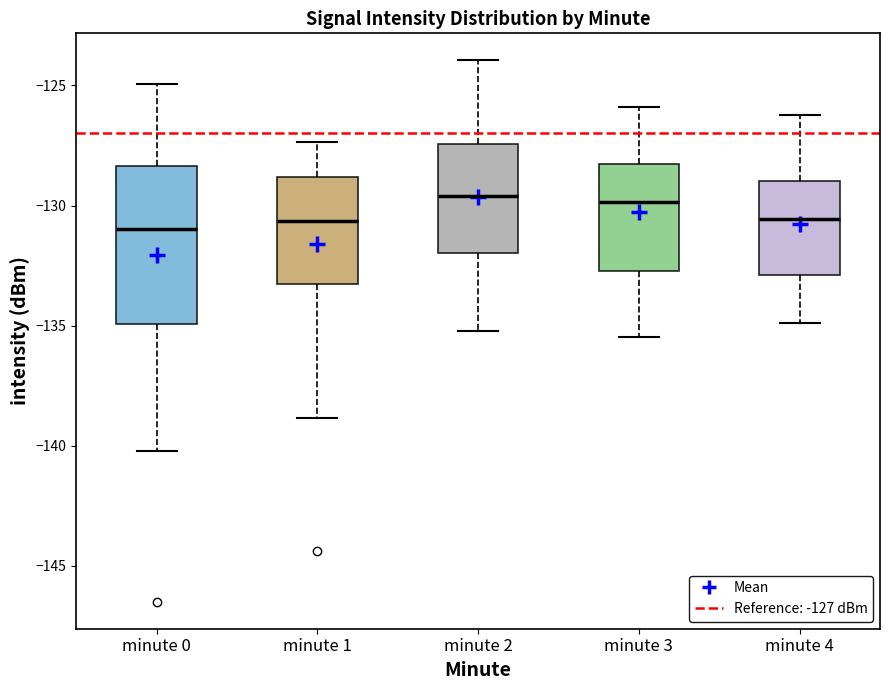

Which box is the tallest, from its lower edge to its upper edge?

minute 0